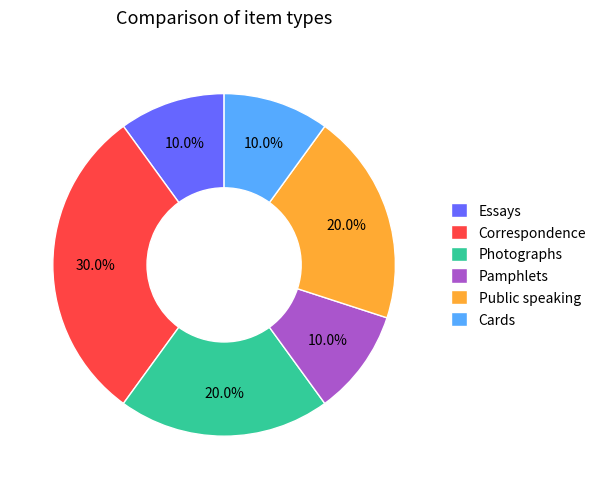

Which has a higher value, Essays or Public speaking?

Public speaking